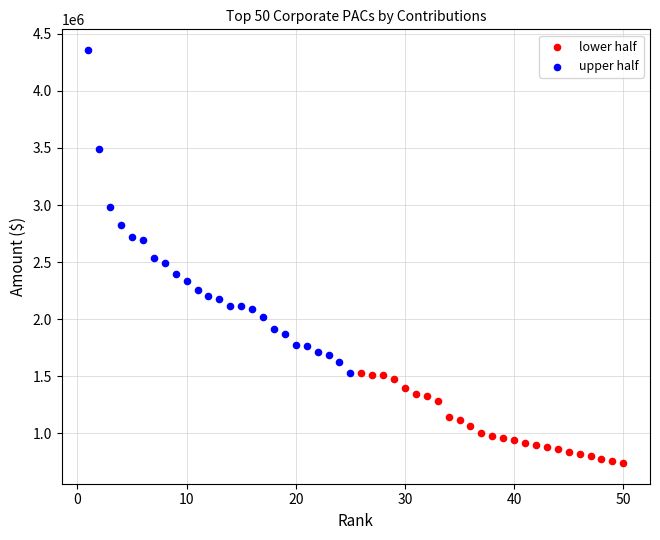

Which series contains the lowest Y value?

lower half